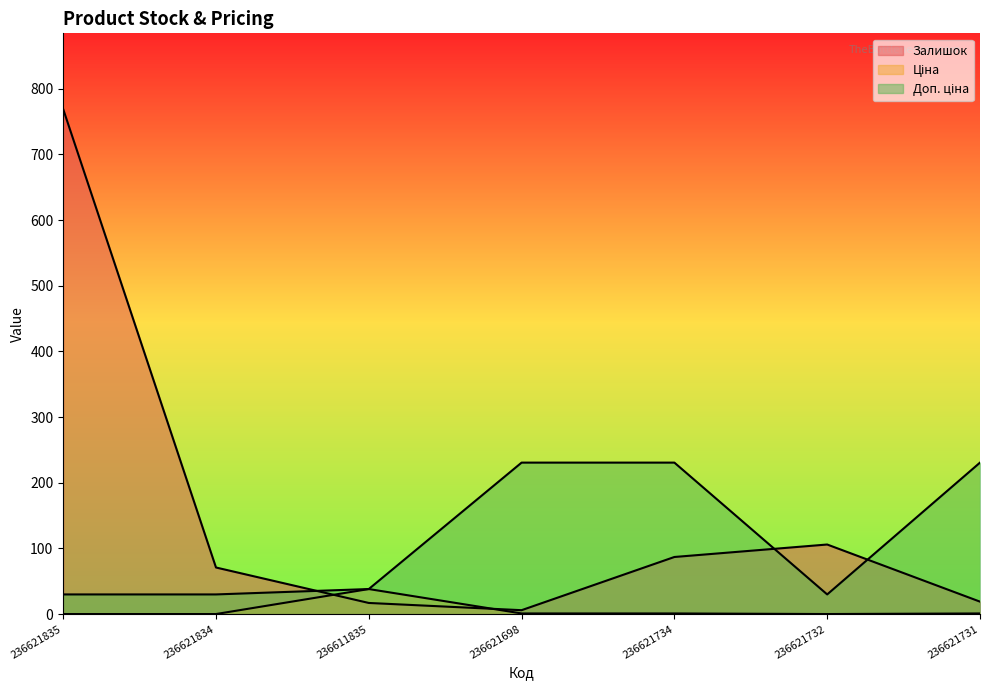

What position from the right is 236621734?

3